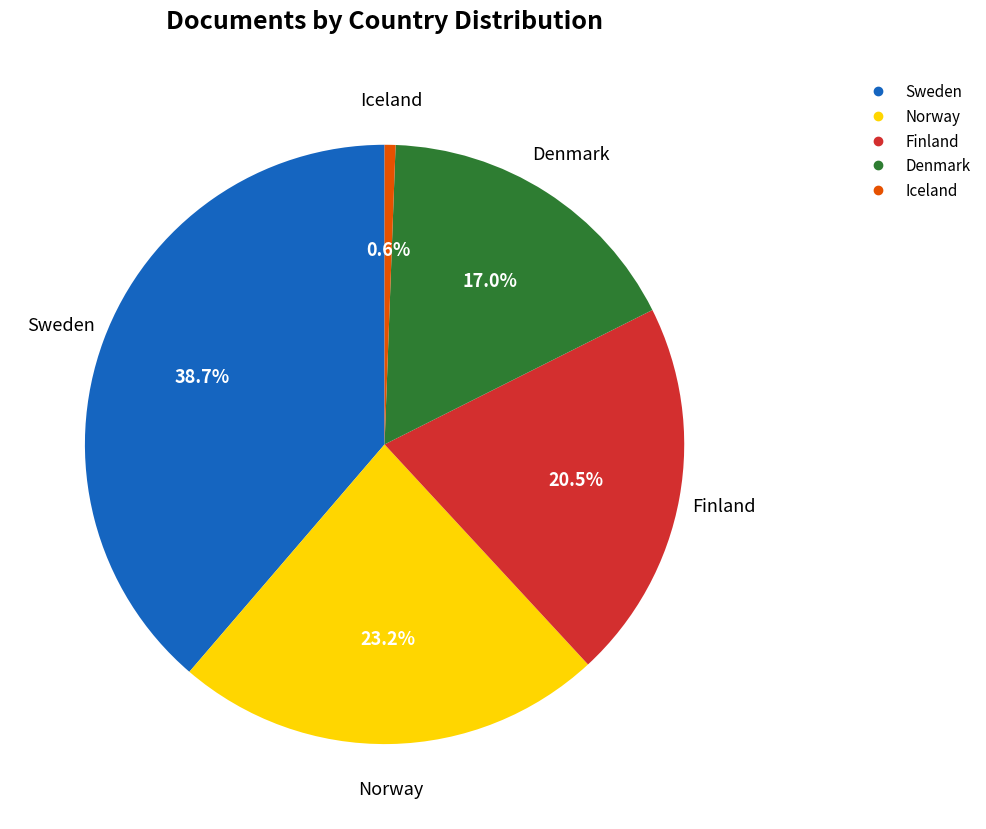

The Denmark slice represents 17% of the pie. True or false?

True